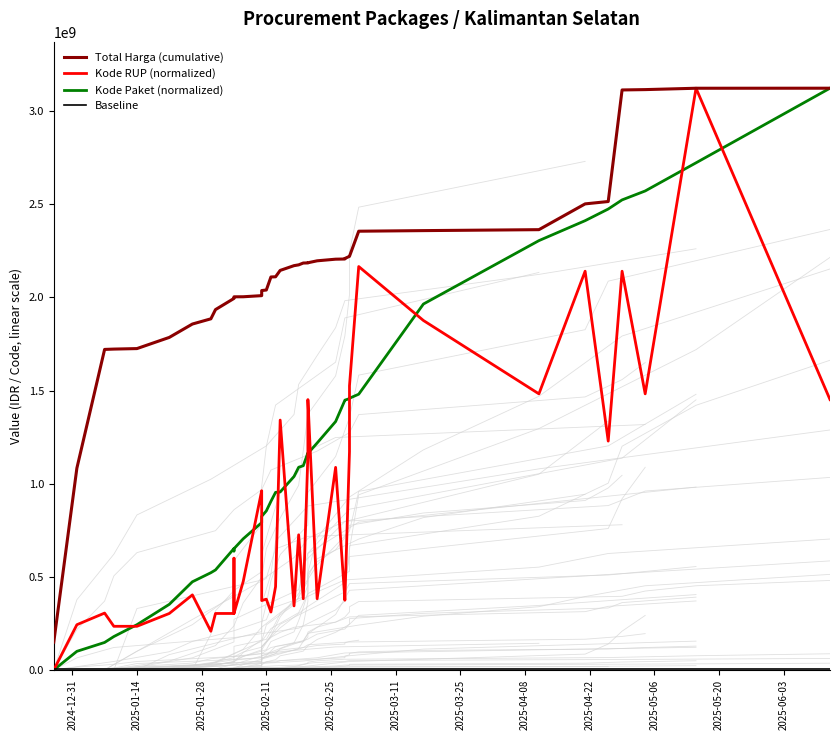

Which series has the largest total across all categories?

Total Harga (cumulative)